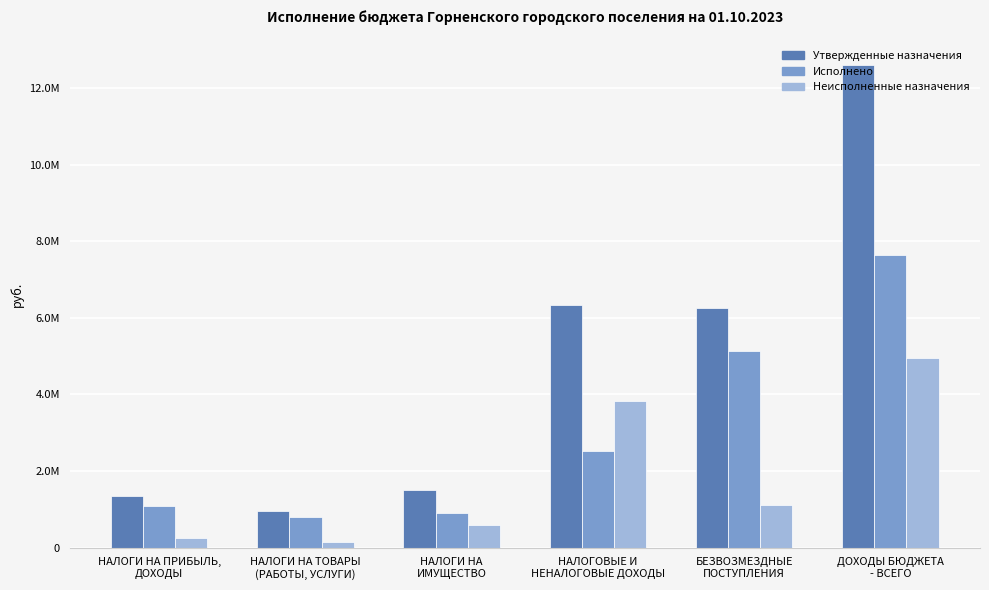

At how many categories does at least one series exceed 1764322?

3